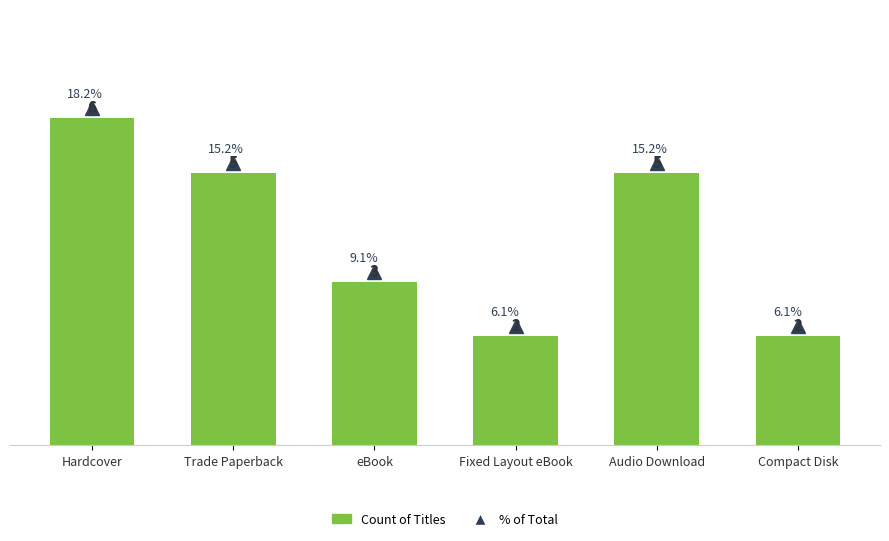

How many values are between 2 and 5?

5